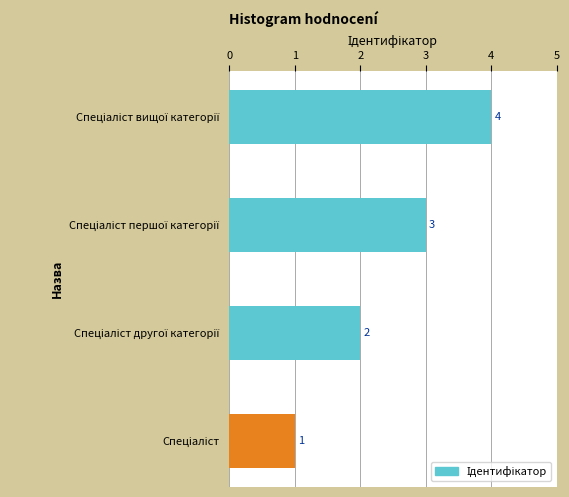

Count the values in the range 2 to 4.

3